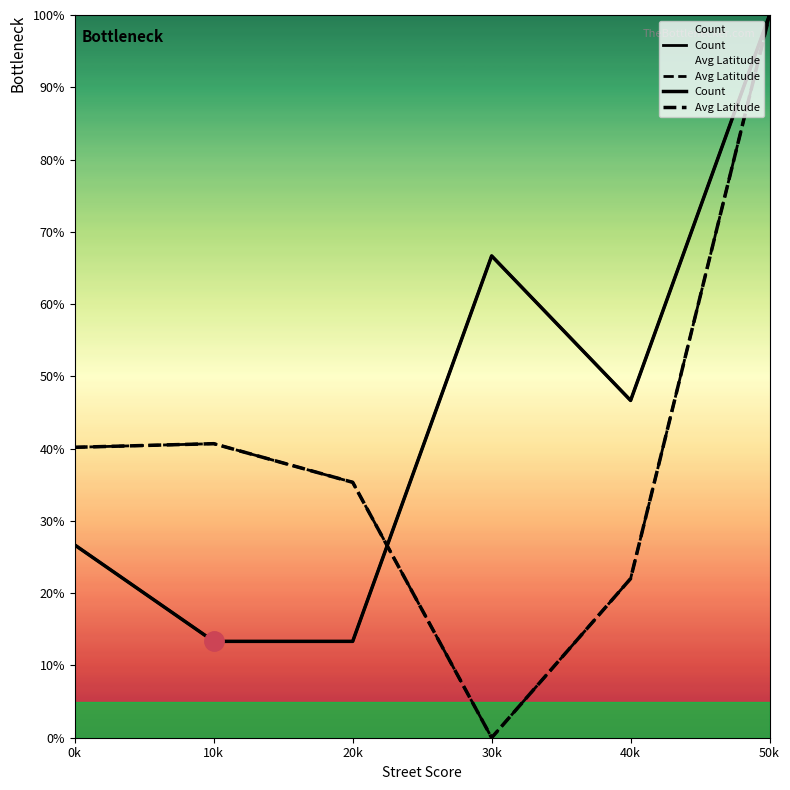

What is the sum of the Avg Latitude values at 30k and 20k?

0.4